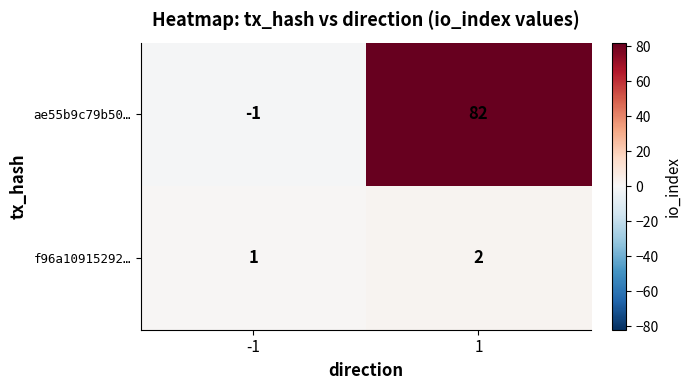

Which series has the largest total across all categories?

ae55b9c79b50…